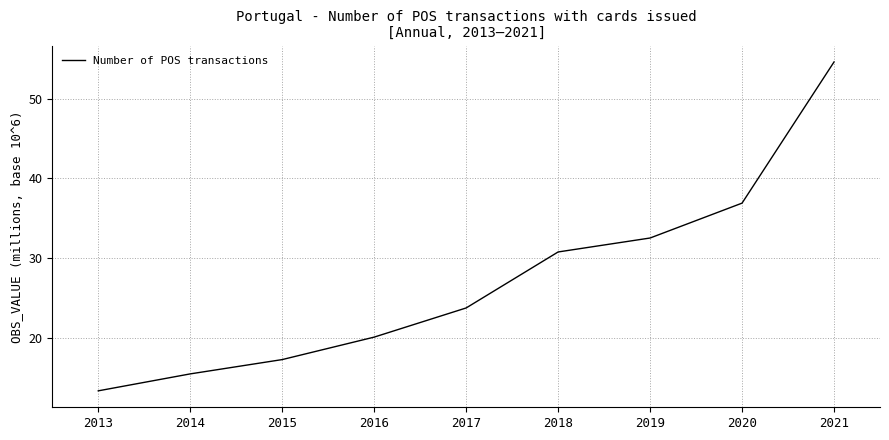

Count the number of categories in the chart.

9